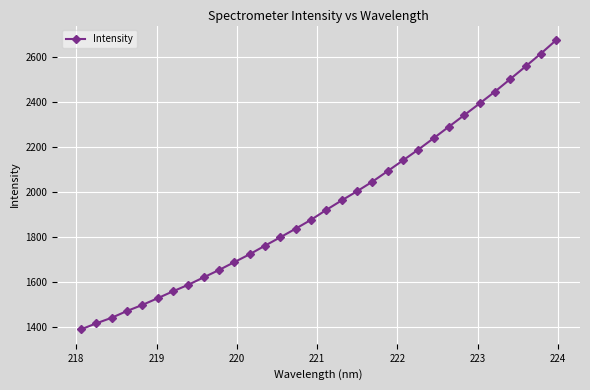

What is the average value?

1946.8